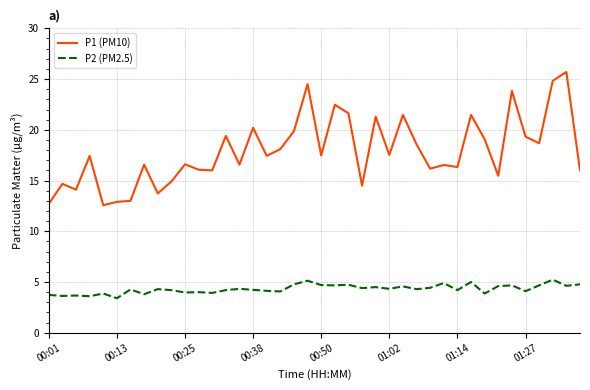

What is the smallest value displayed?

3.4